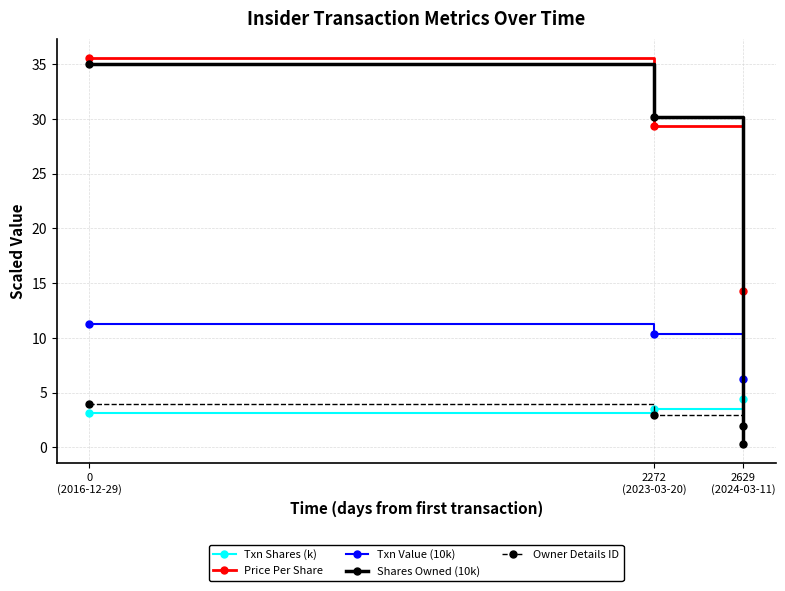

Which label corresponds to the smallest value in the chart?

2629
(2024-03-11)